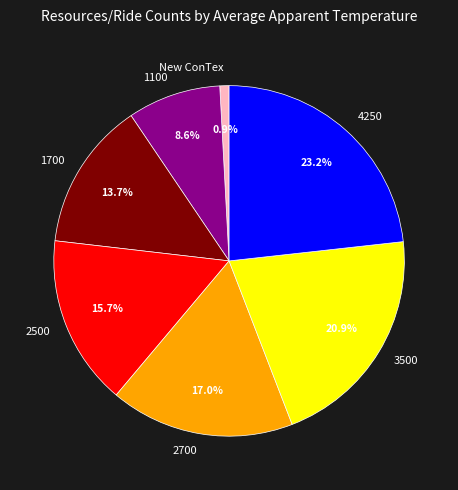

Which slice is the smallest?

New ConTex